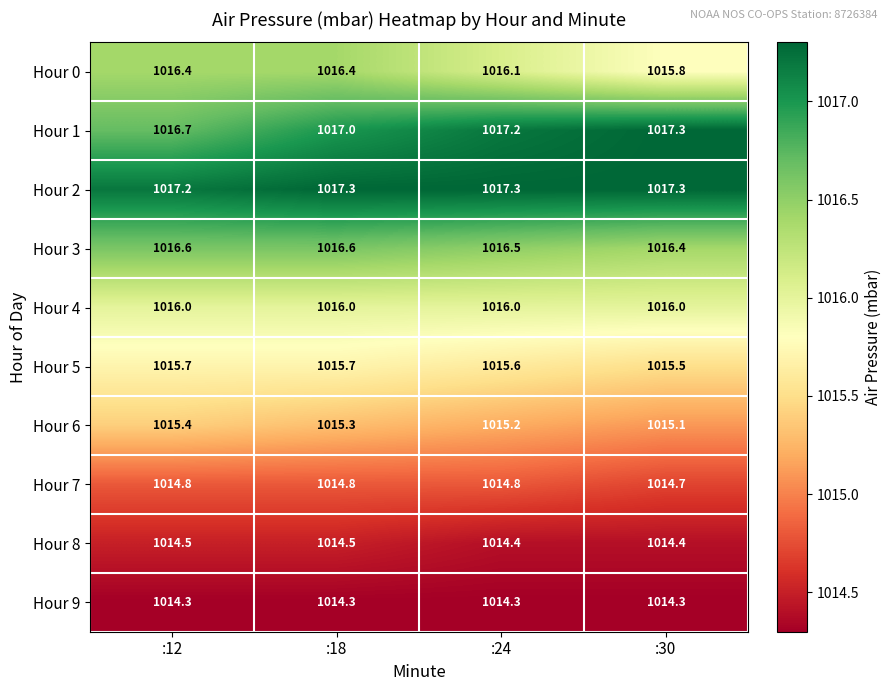

What is the spread (max minus min) of values at :18?

3.0